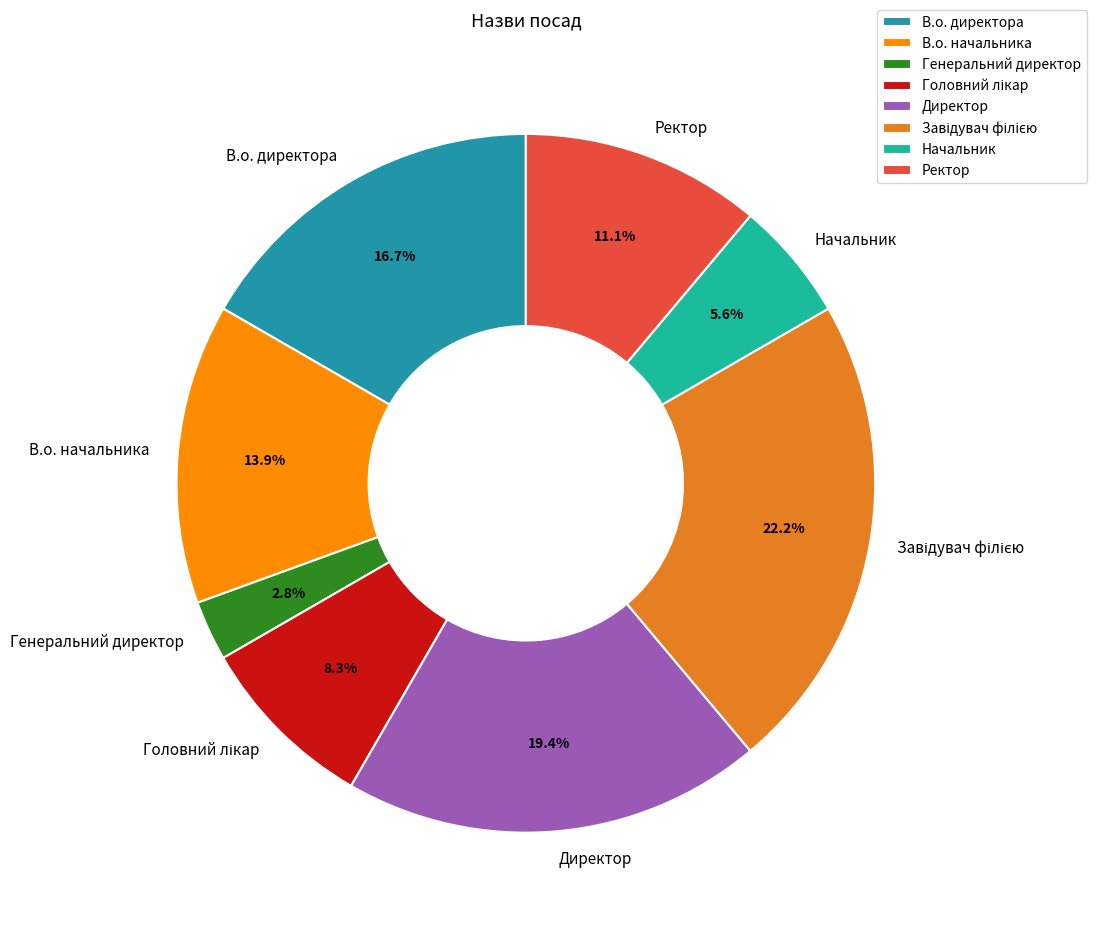

To the nearest percent, what is the average slice percentage?

12%